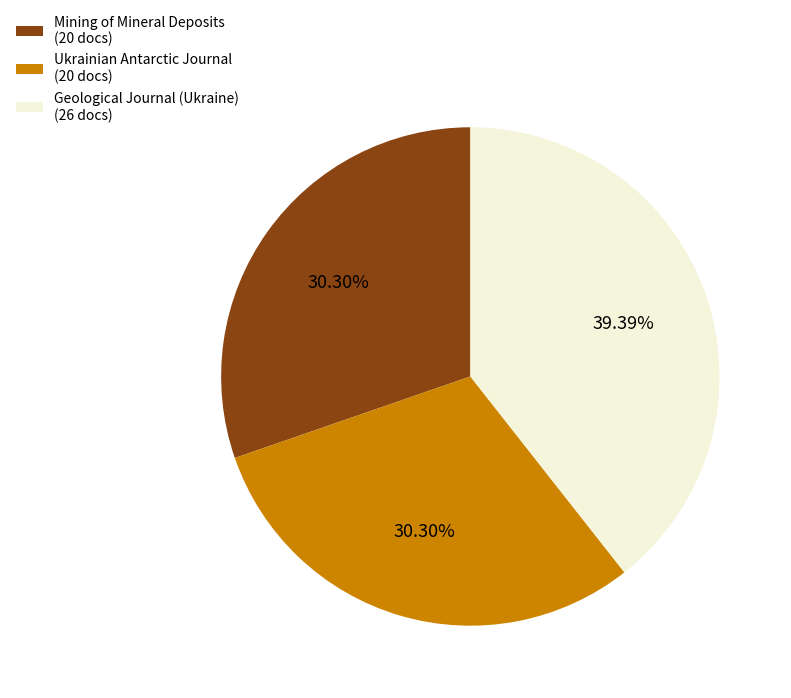

To the nearest percent, what percentage of the pie is Mining of Mineral Deposits?

30%